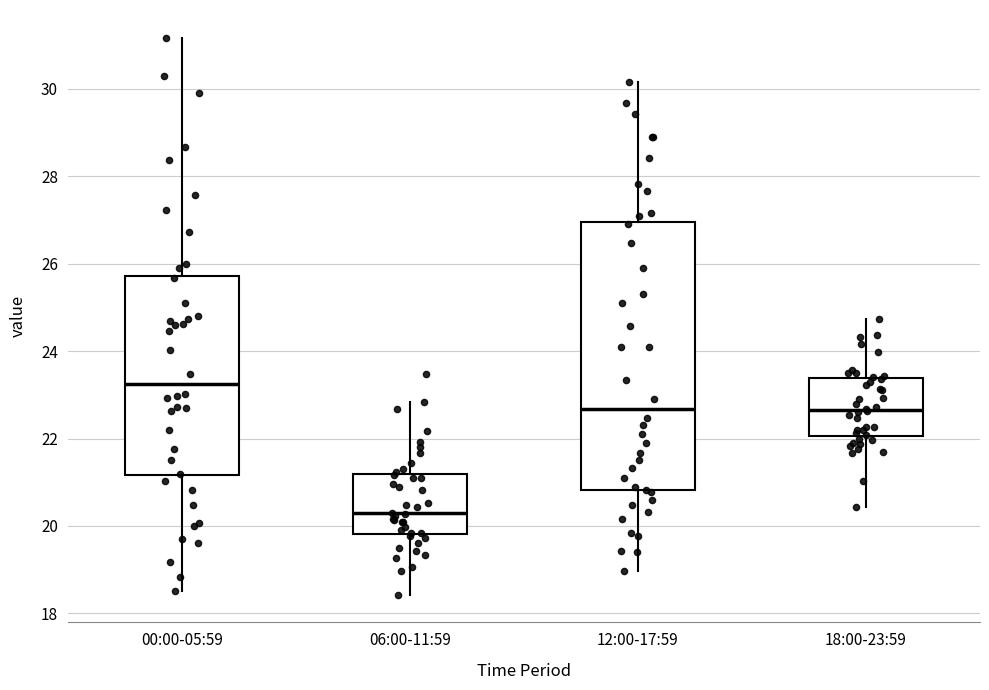

Comparing the boxes themselves (not the whiskers), which one is the tallest?

12:00-17:59